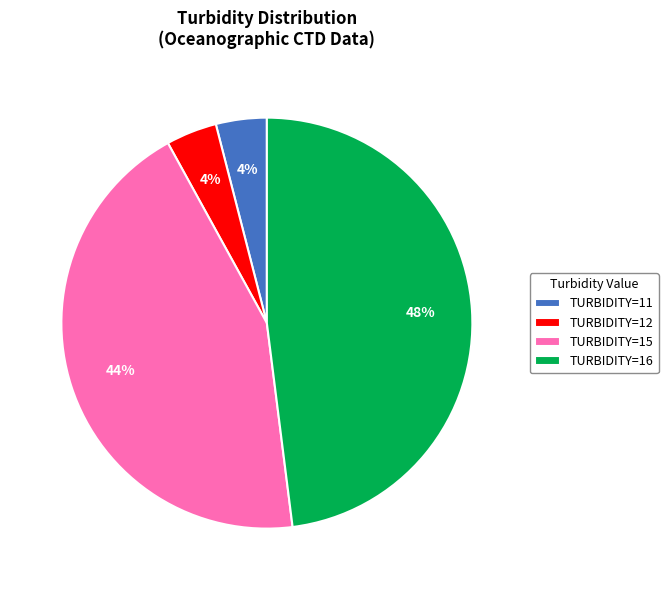

How many segments does this pie chart have?

4